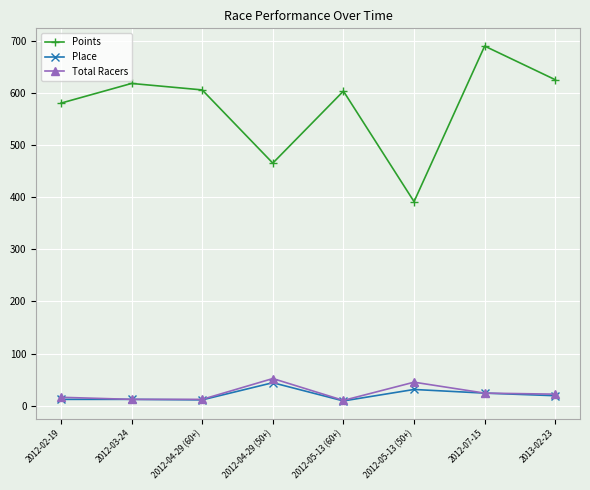

How many interior local peaks does the Points series have?

3